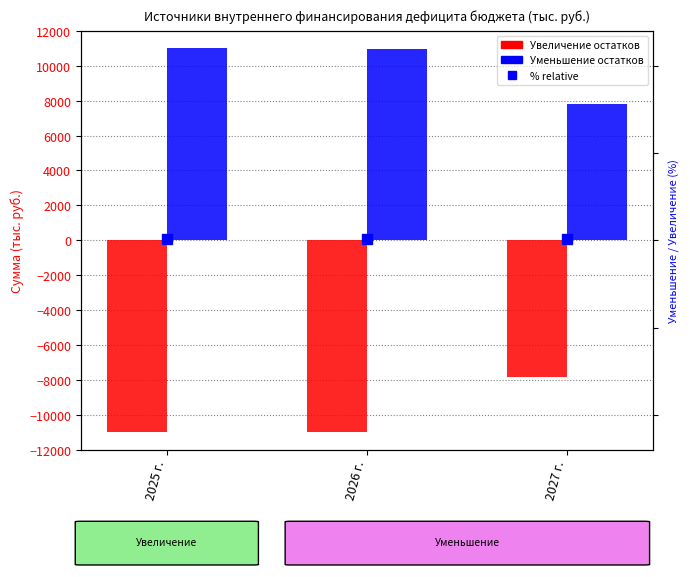

Between 2025 г. and 2026 г., which series saw the biggest shift?

Увеличение остатков